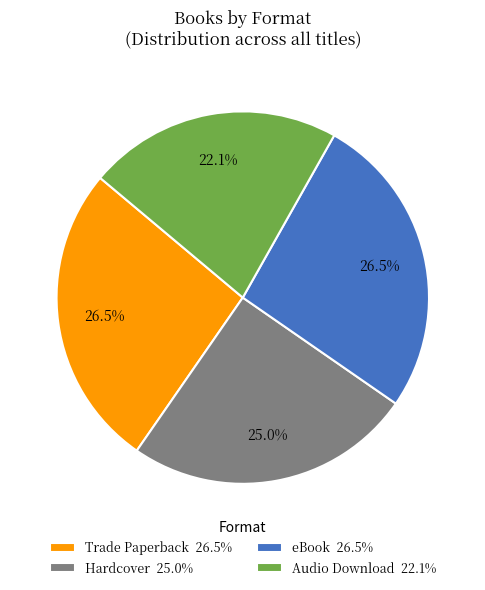

Between Trade Paperback and Audio Download, which is larger?

Trade Paperback